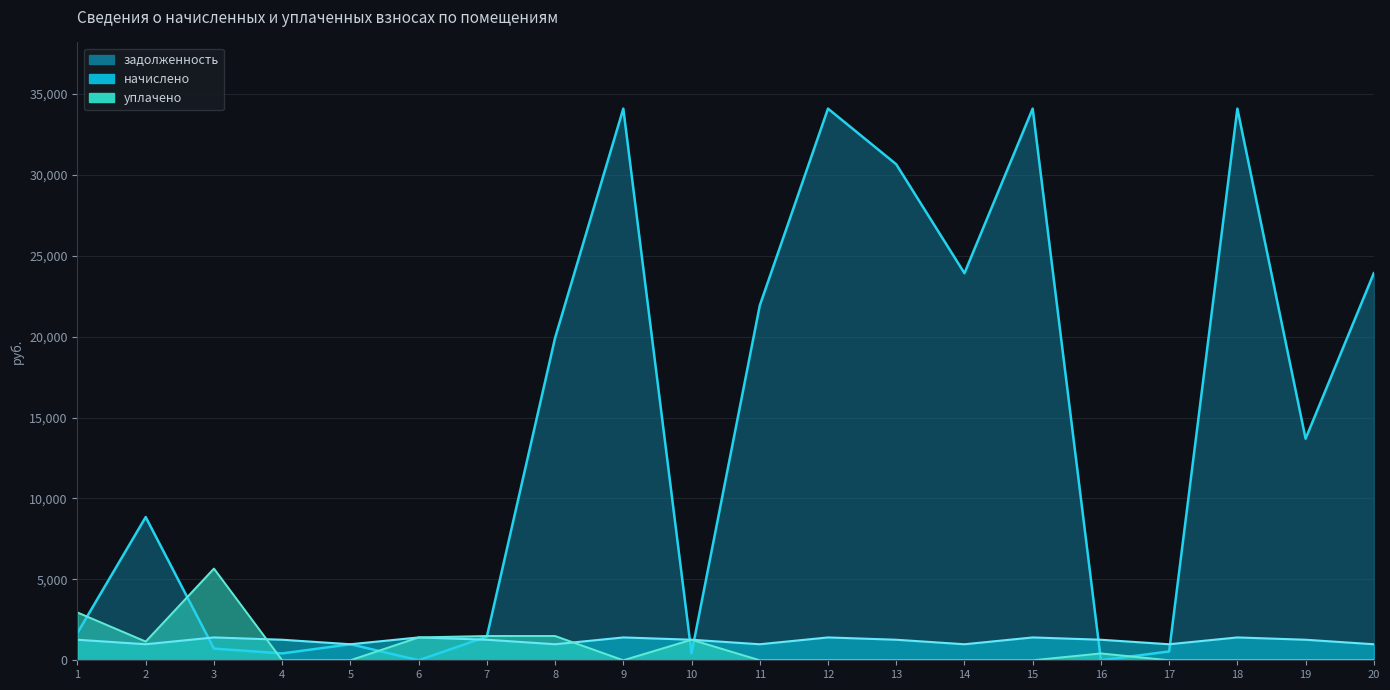

What is the maximum value for задолженность?

34091.8